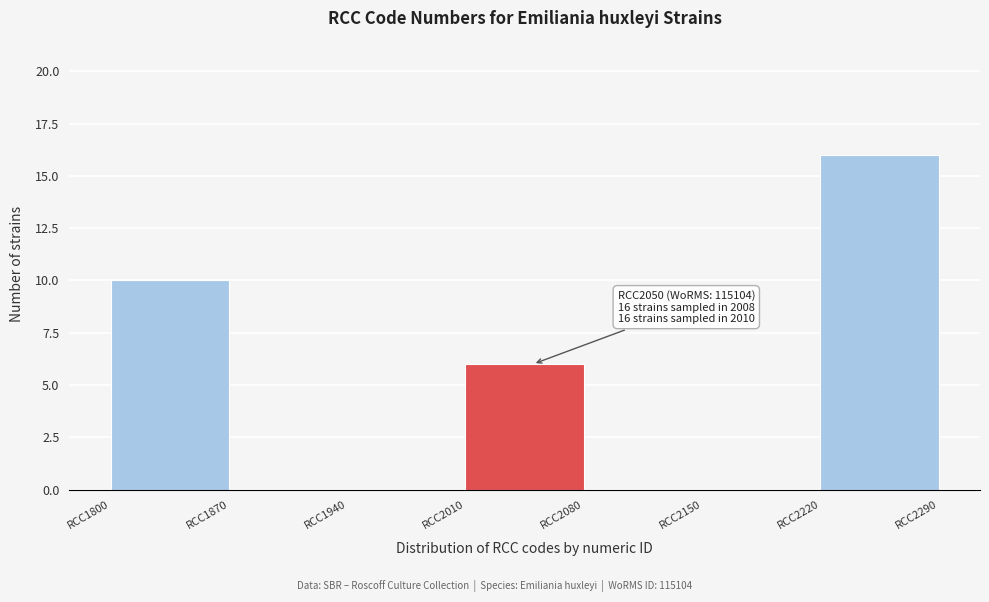

Which range on the x-axis has the tallest bar?

2220 to 2290